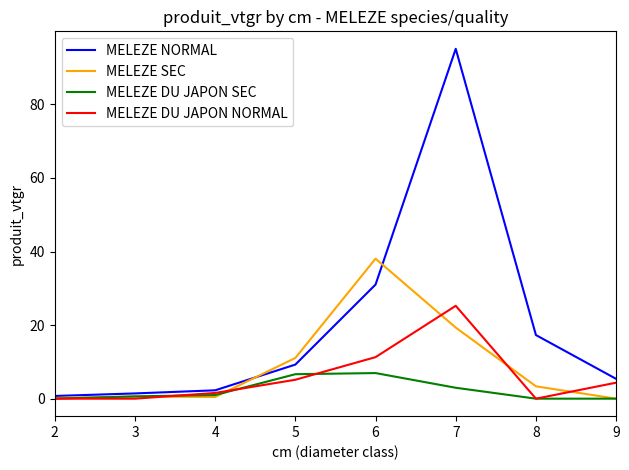

How many distinct data groups are displayed?

4